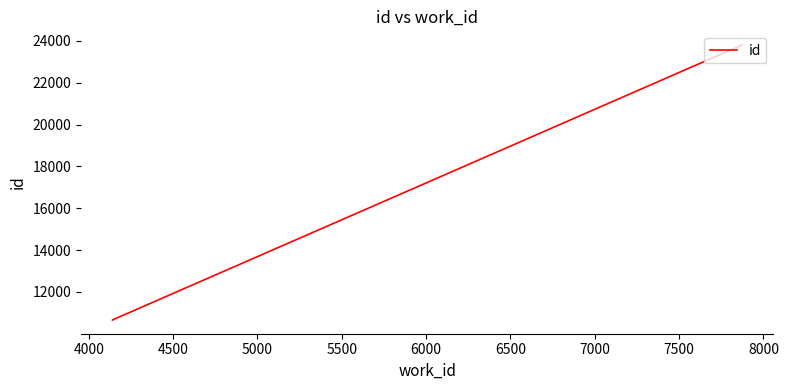

Where does the data first go above 10661?

4500